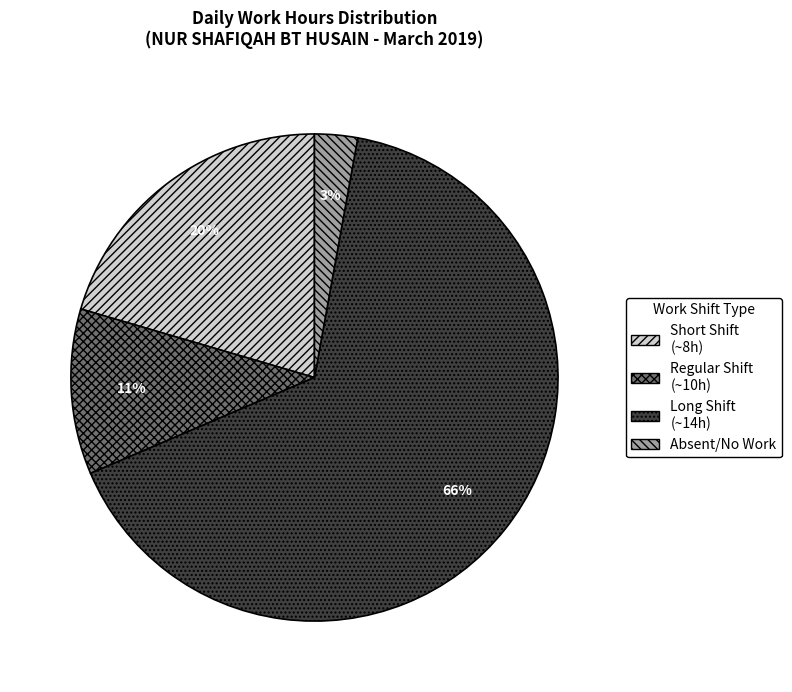

True or false: Regular Shift (~10h) accounts for 2% of the total.

False